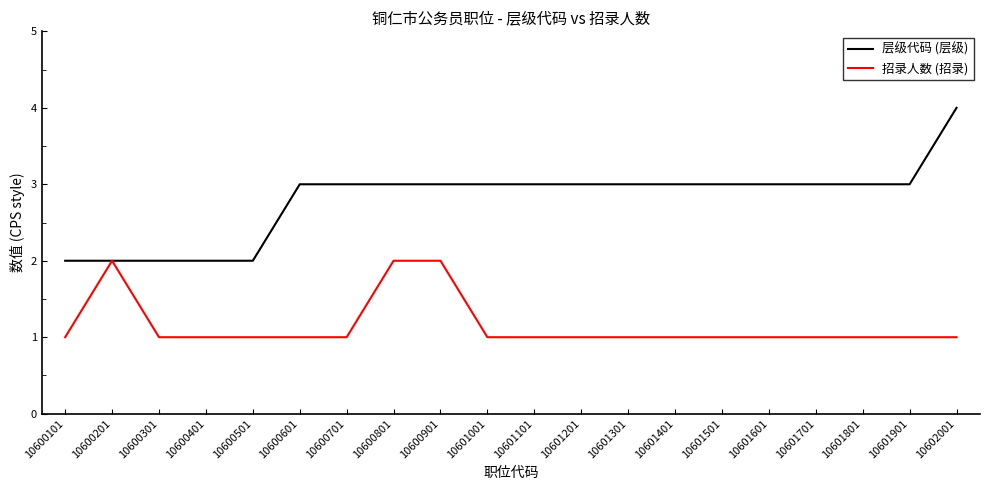

True or false: 层级代码 (层级) has a value of 4 at 10600401.

False